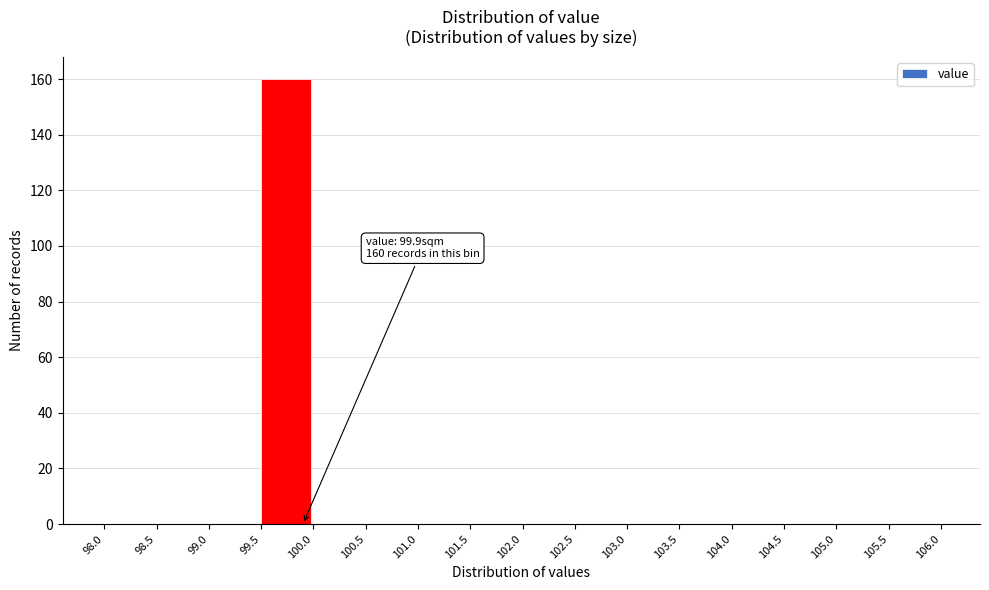

Over which range of the x-axis is the bar tallest?

99.5 to 100.0